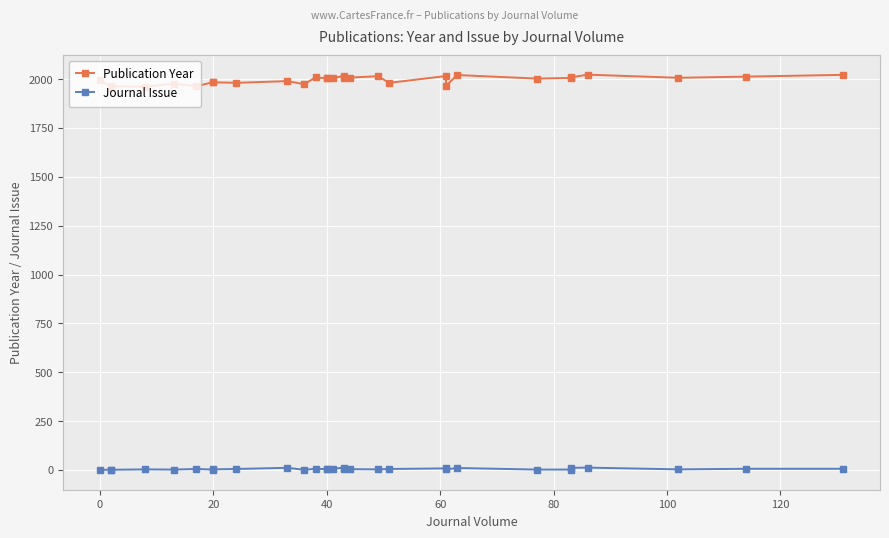

Which series has the widest spread of values?

Publication Year